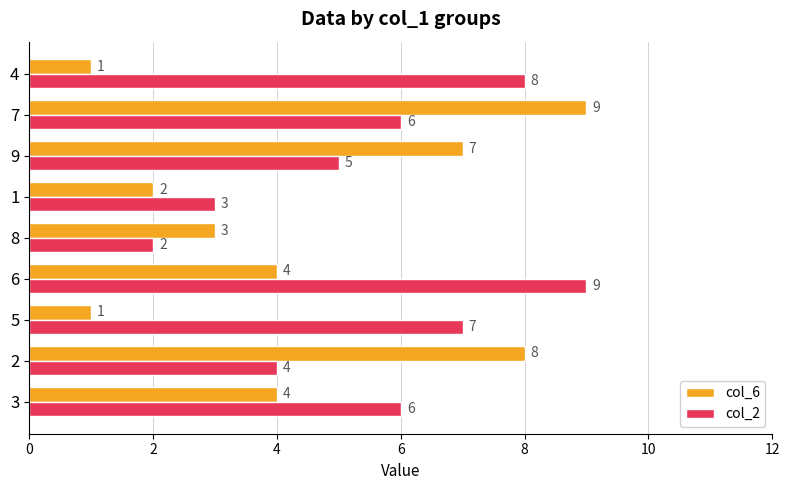

What is the total value across all series at 3?

10